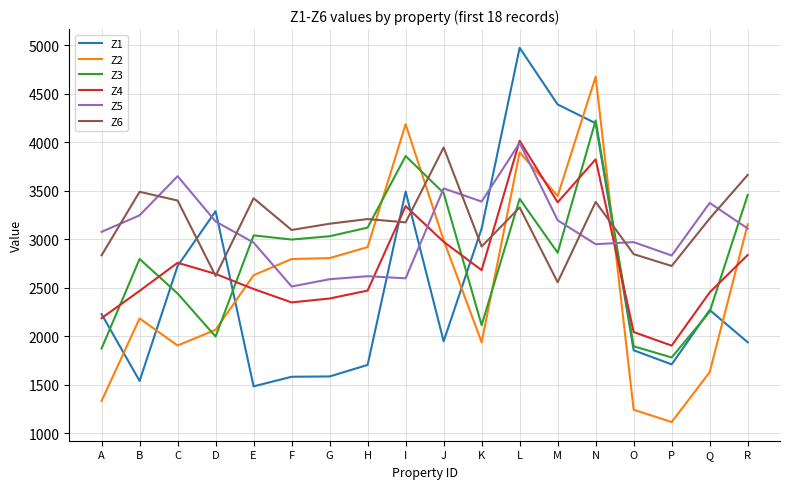

Which series changed the most between D and M?

Z2